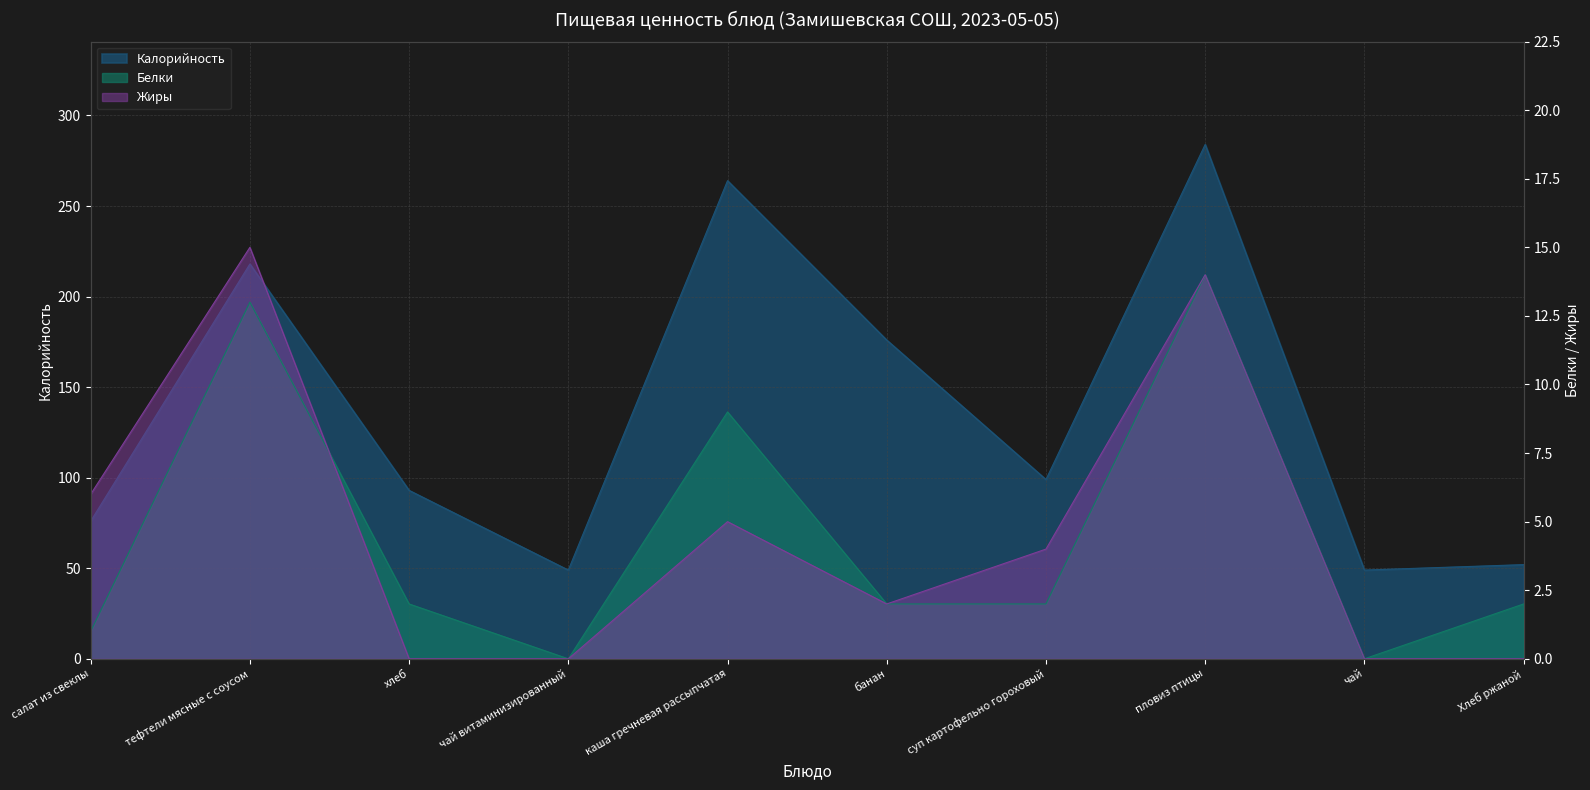

How many interior local peaks does the Калорийность series have?

3